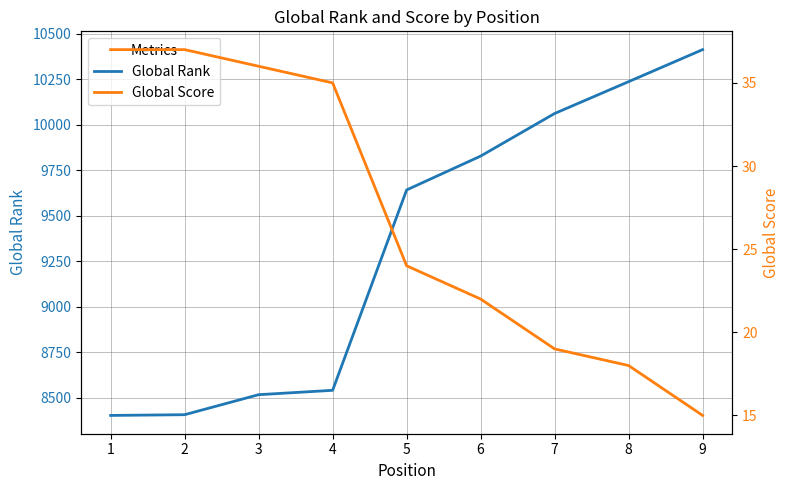

What are all the series names shown in the legend?

Global Rank, Global Score